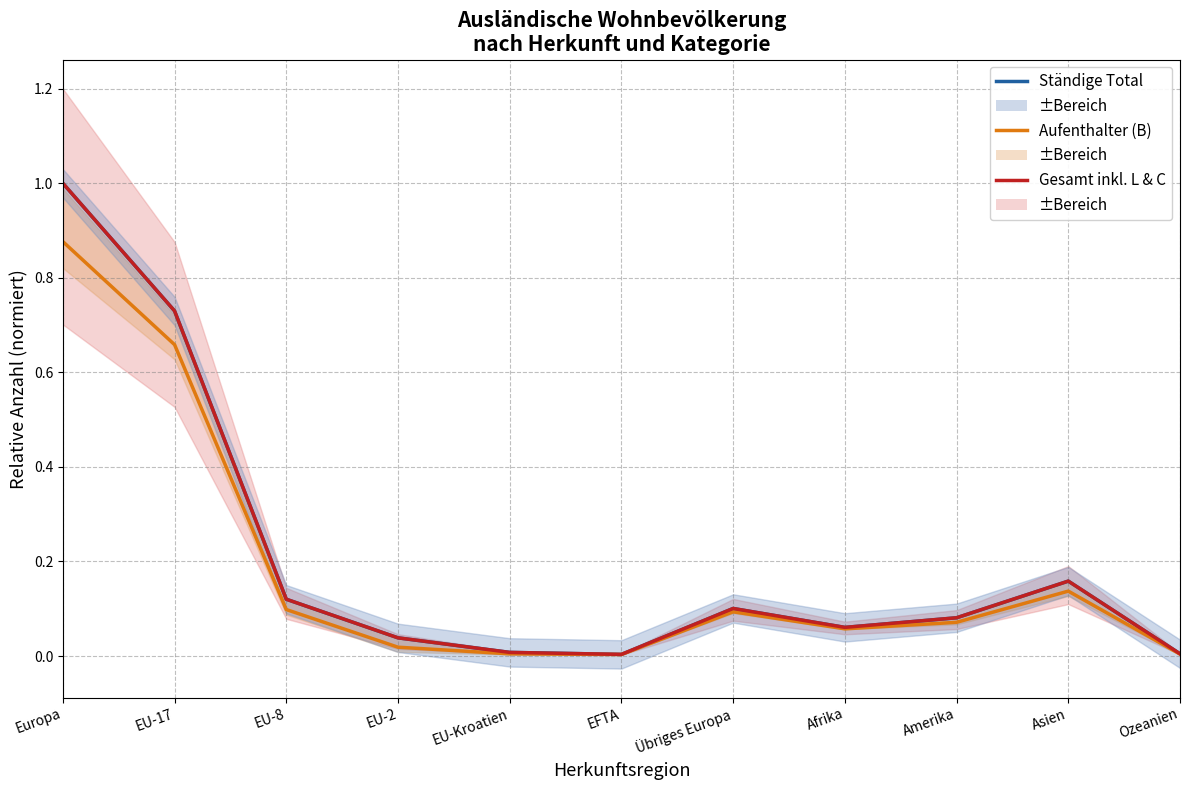

The value of Aufenthalter (B) Total at EFTA is 0.0. True or false?

False